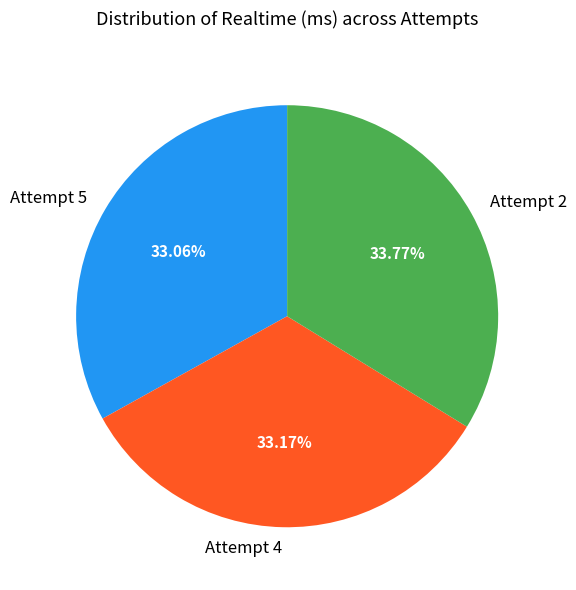

Is there any slice that represents more than half of the pie?

No